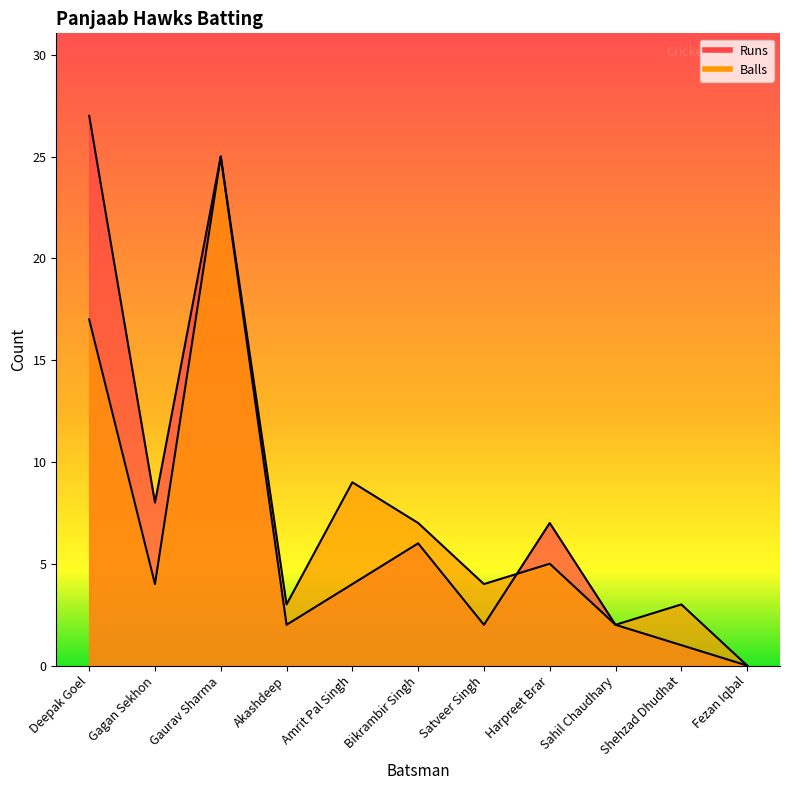

Reading left to right, list all the values displayed in this chart.

Runs: 27	8	25	2	4	6	2	7	2	1	0
Balls: 17	4	25	3	9	7	4	5	2	3	0